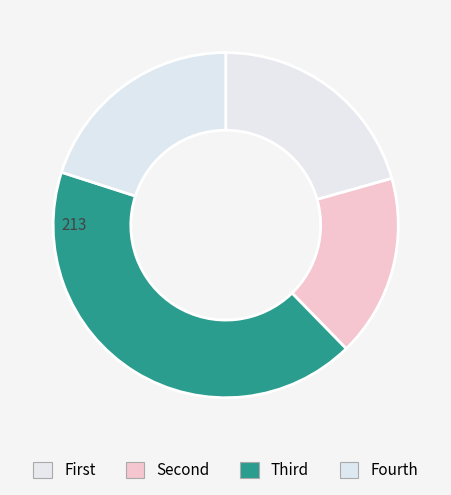

Count the number of slices in the pie.

4